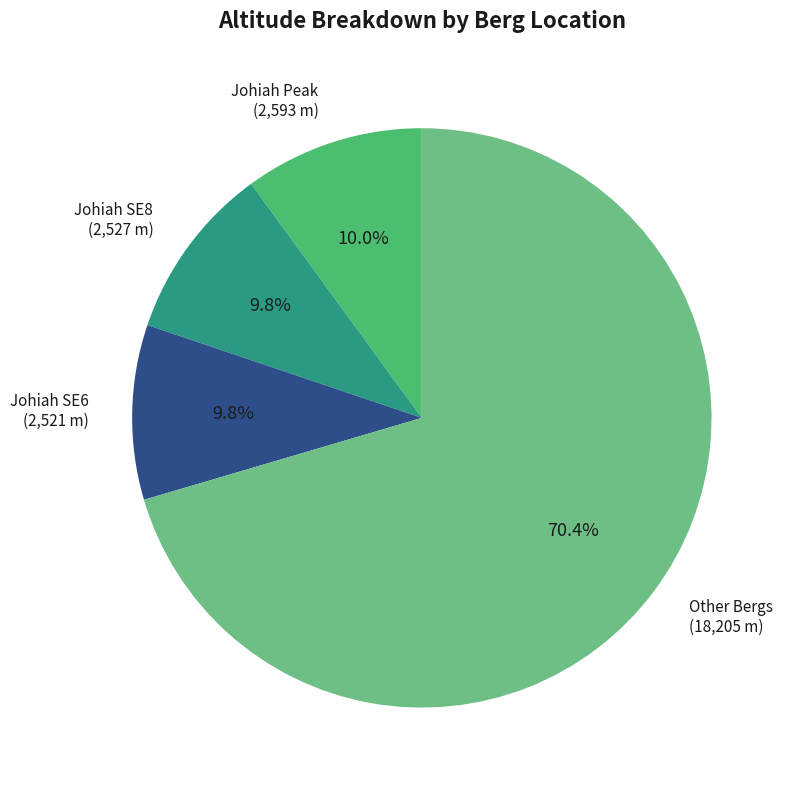

To the nearest percent, what is the average slice percentage?

25%